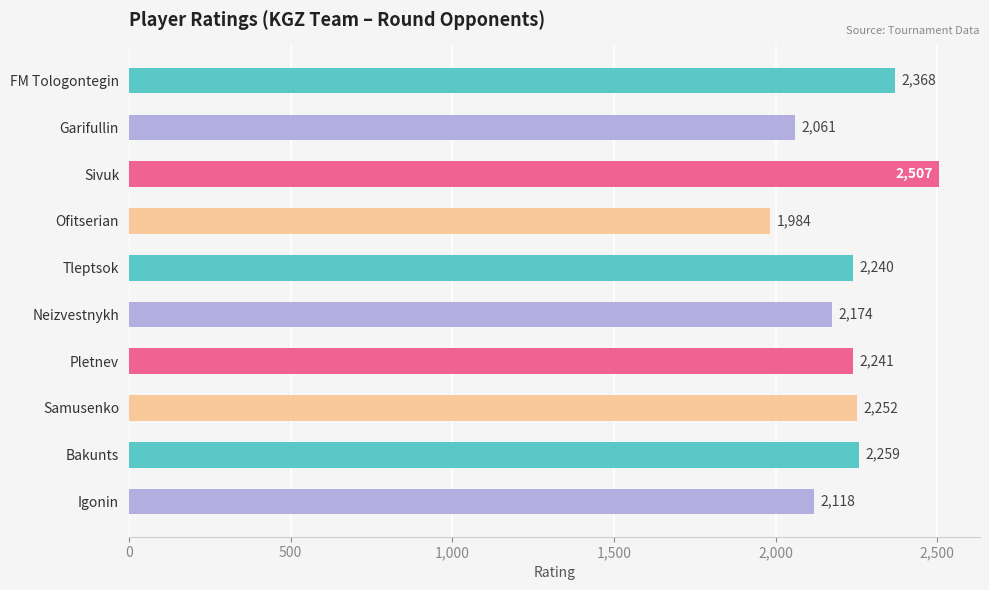

What is the difference between the values at Bakunts and FM Tologontegin?

109